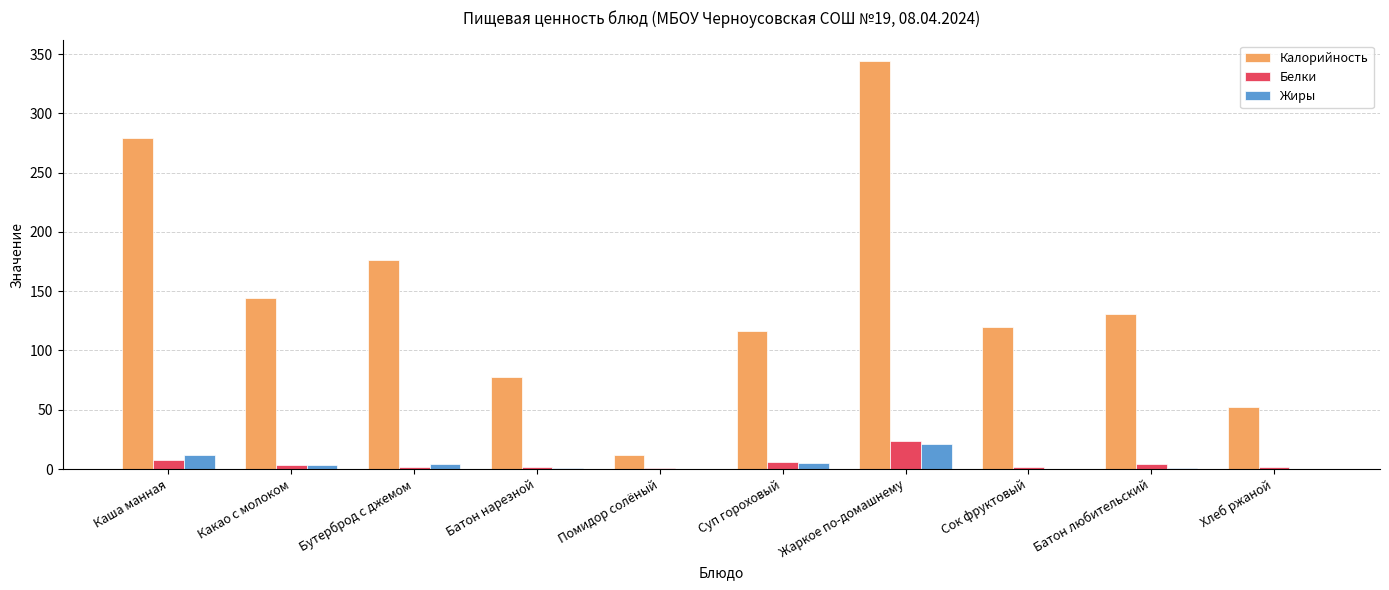

At which category is the sum across all series the highest?

Жаркое по-домашнему